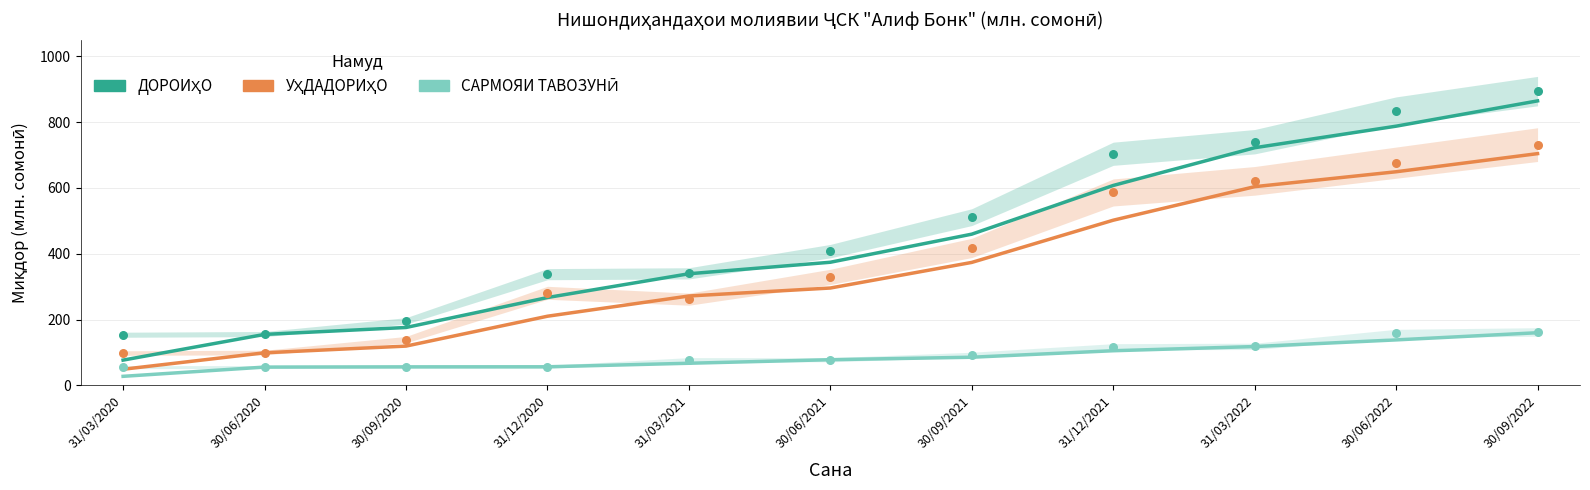

At how many categories does at least one series exceed 519?

4